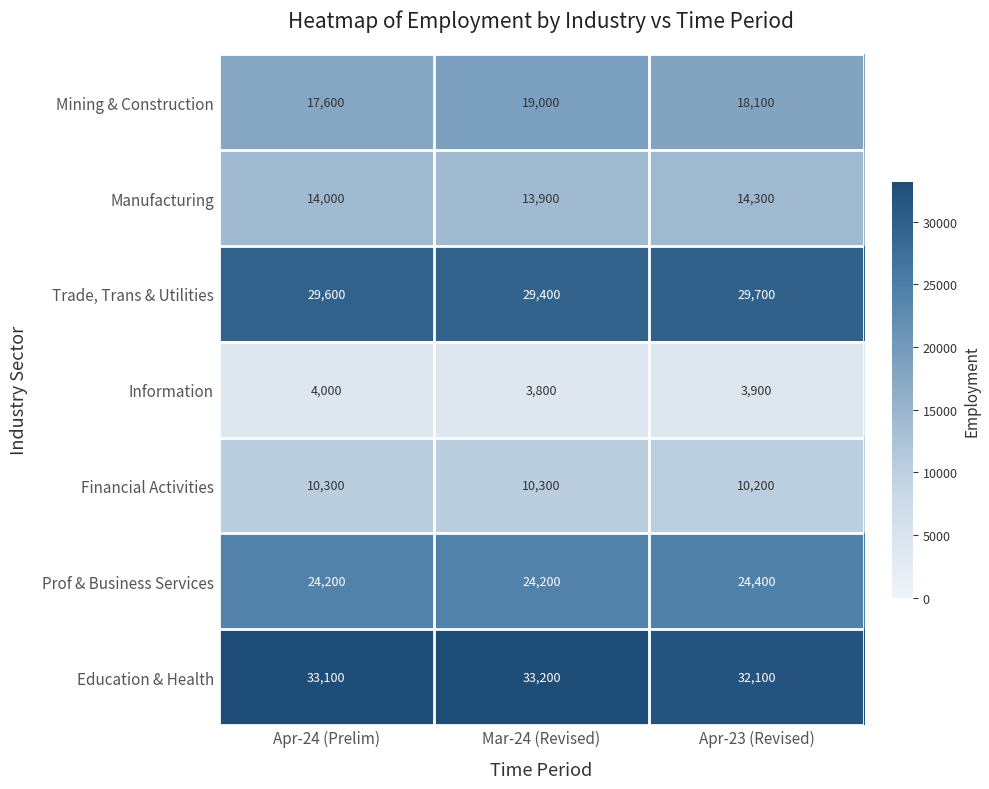

What is the difference between the highest and lowest values at Apr-23 (Revised)?

28200